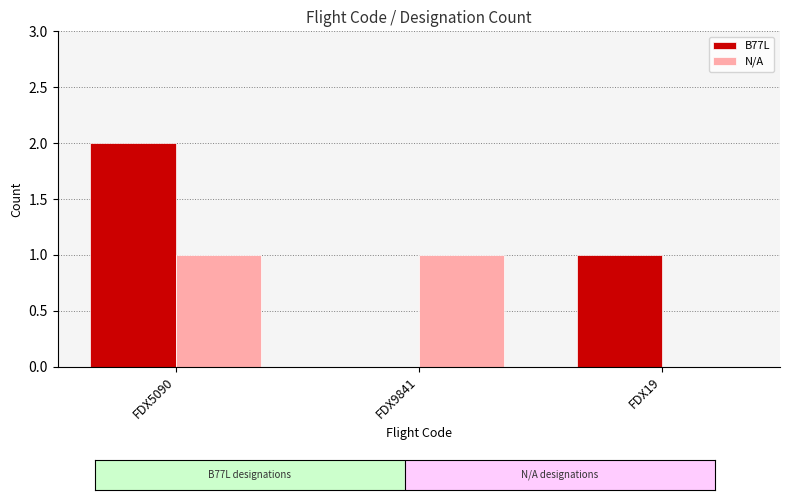

What is the sum of all B77L values?

3